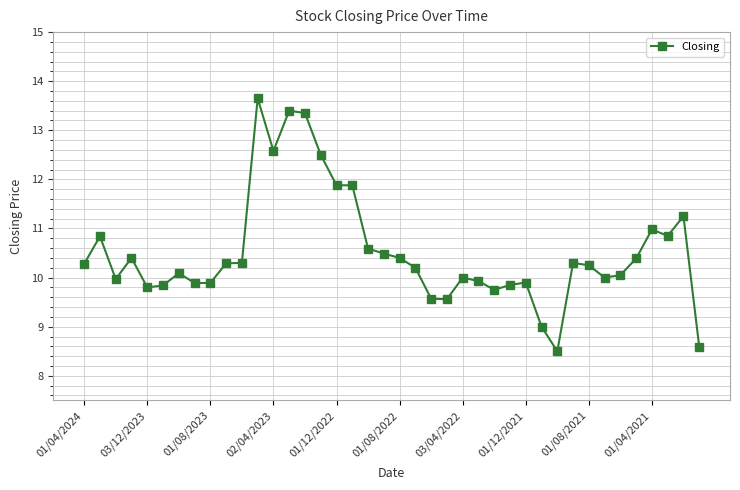

What is the average value?

10.5